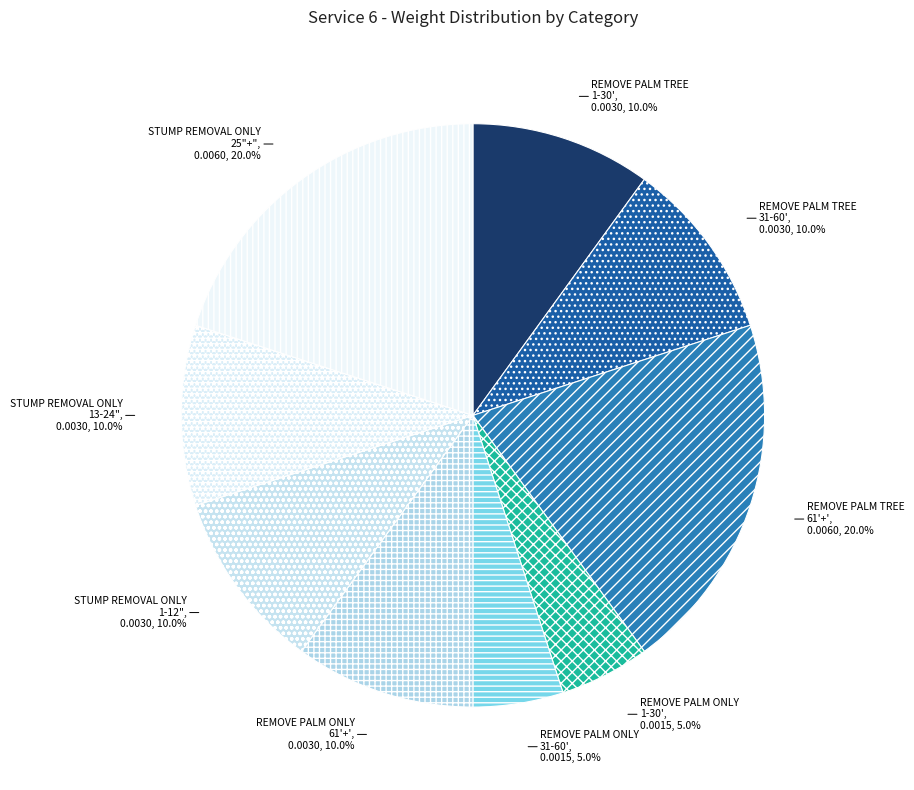

How many segments does this pie chart have?

9